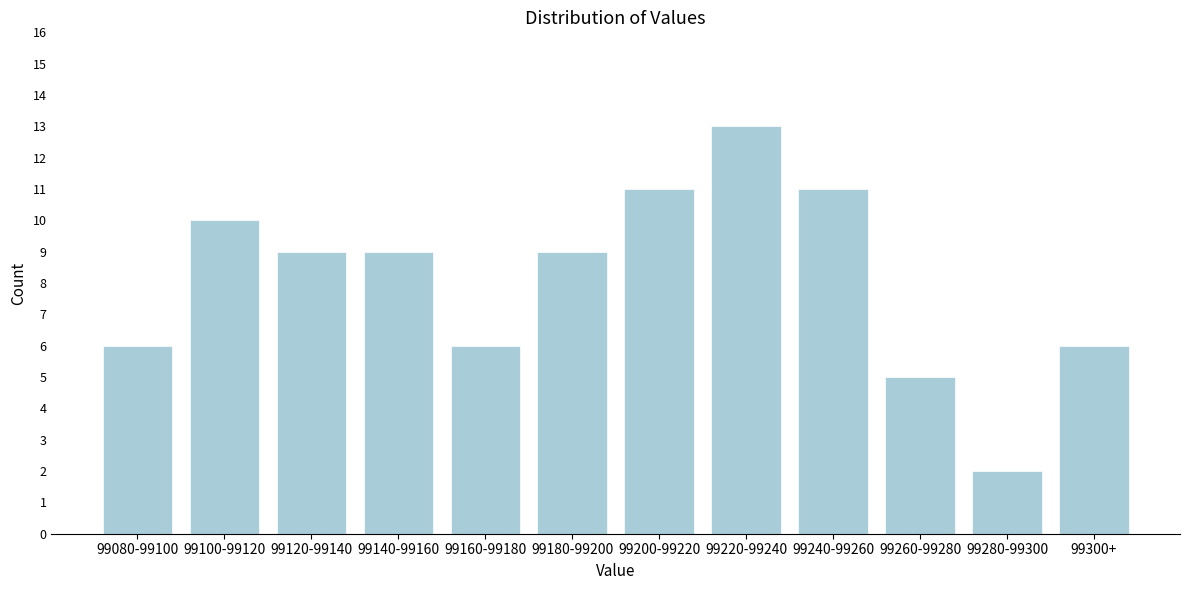

Reading left to right, transcribe all the data shown in this chart.

99080-99100=6	99100-99120=10	99120-99140=9	99140-99160=9	99160-99180=6	99180-99200=9	99200-99220=11	99220-99240=13	99240-99260=11	99260-99280=5	99280-99300=2	99300+=6